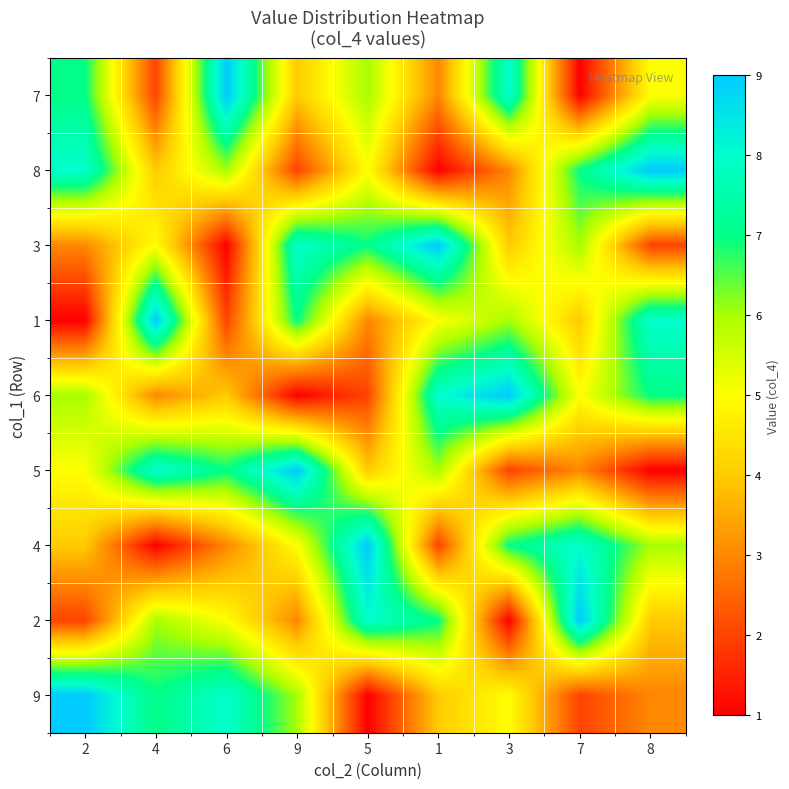

What is the difference between the highest and lowest values at 5?

8